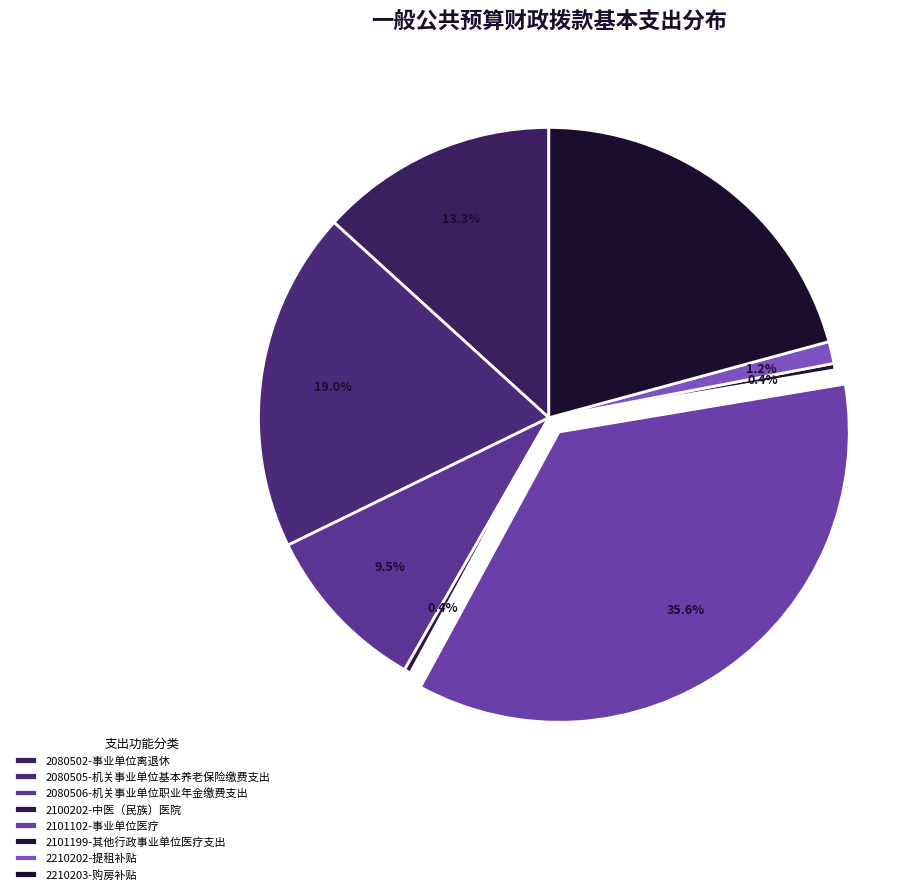

How many slices are in this pie chart?

8